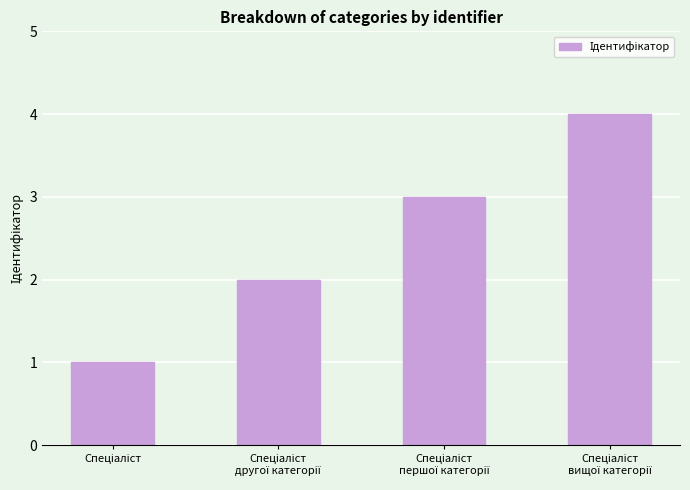

What is the sum of all values?

10